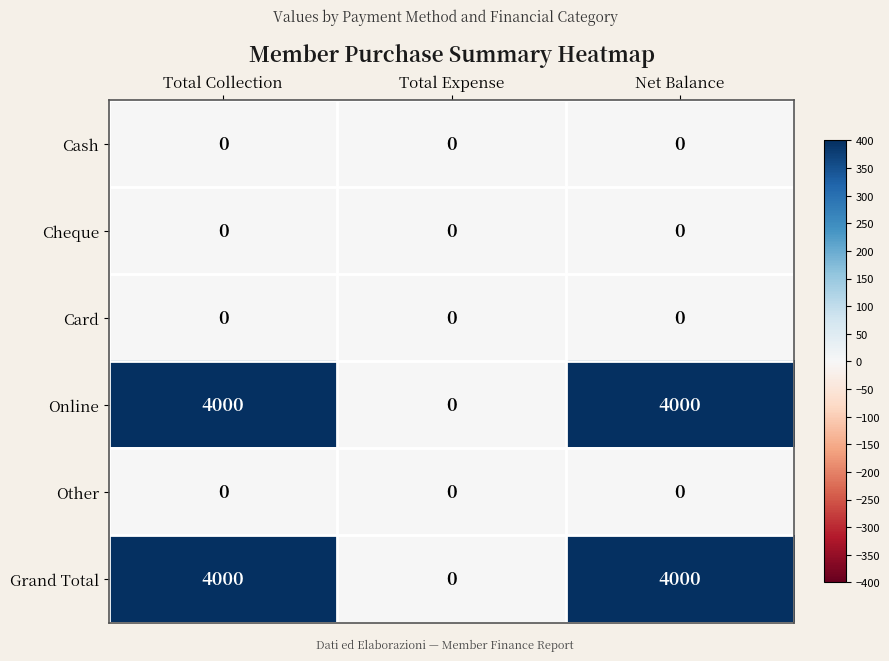

Which category has the lowest value in the Online series?

Total Expense